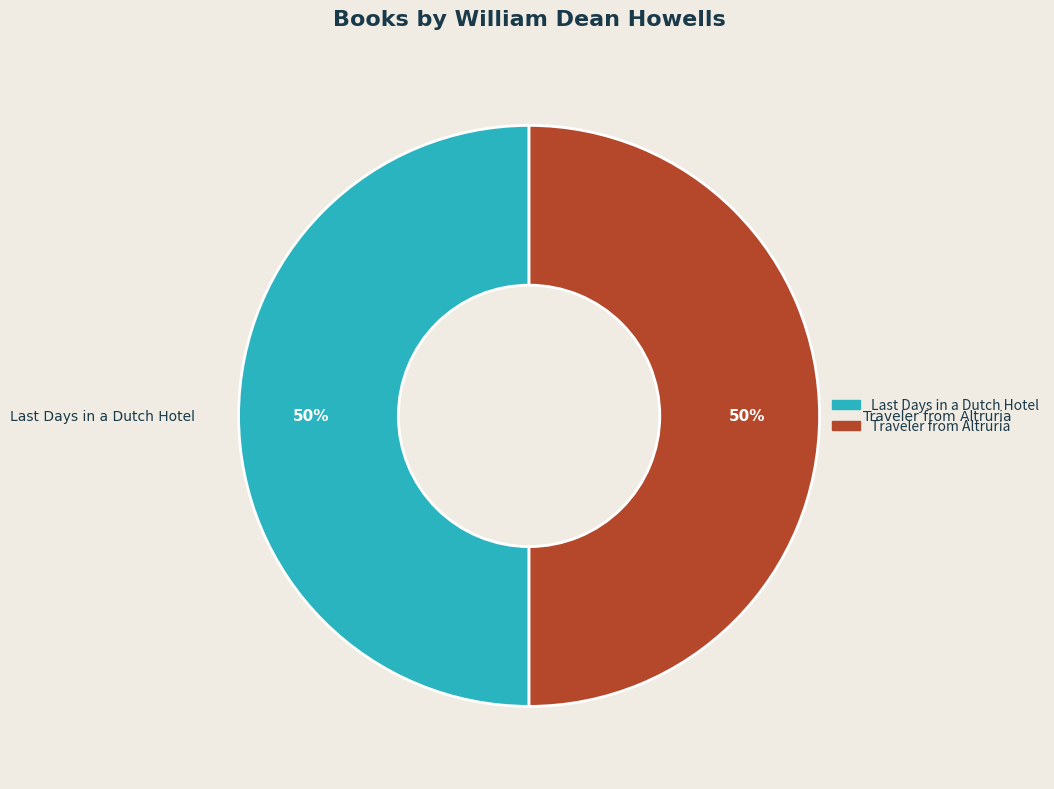

Count the number of slices in the pie.

2